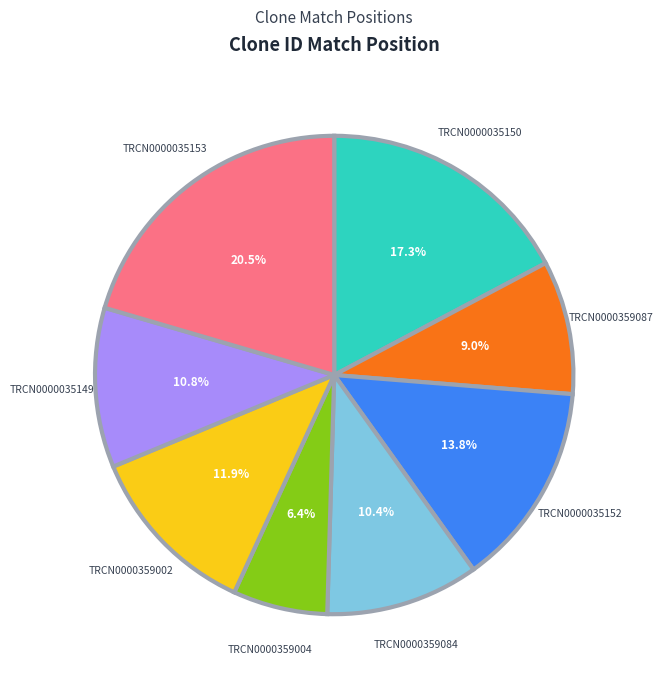

How many segments does this pie chart have?

8